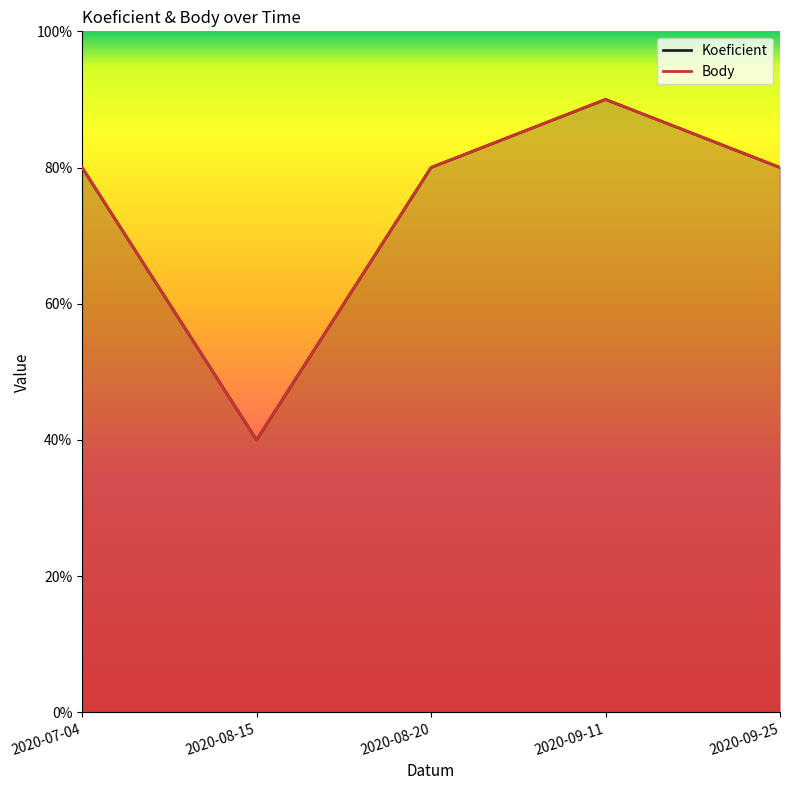

True or false: Koeficient and Body intersect in this chart.

False